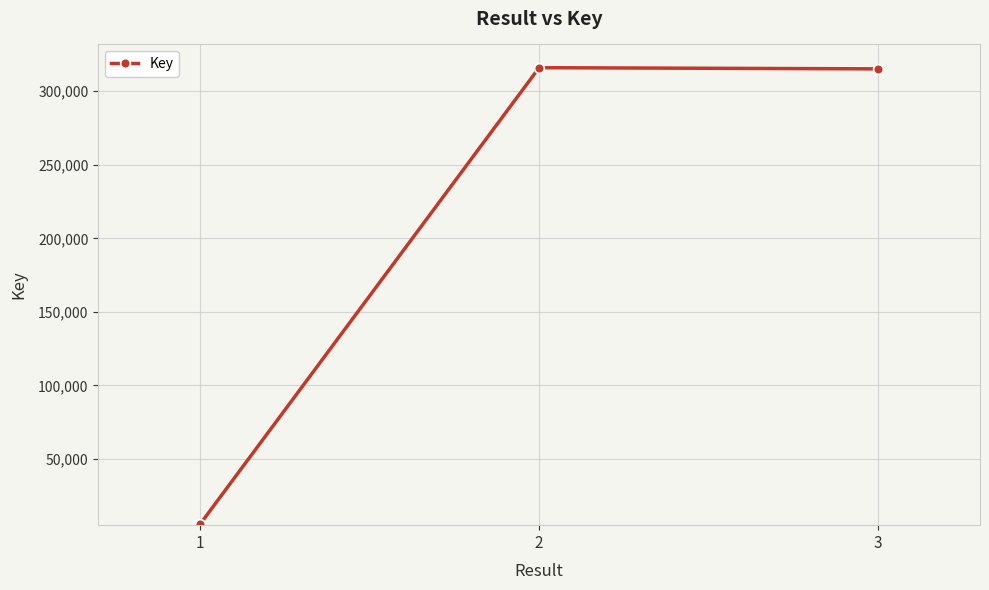

What is the approximate value at 1?

5559